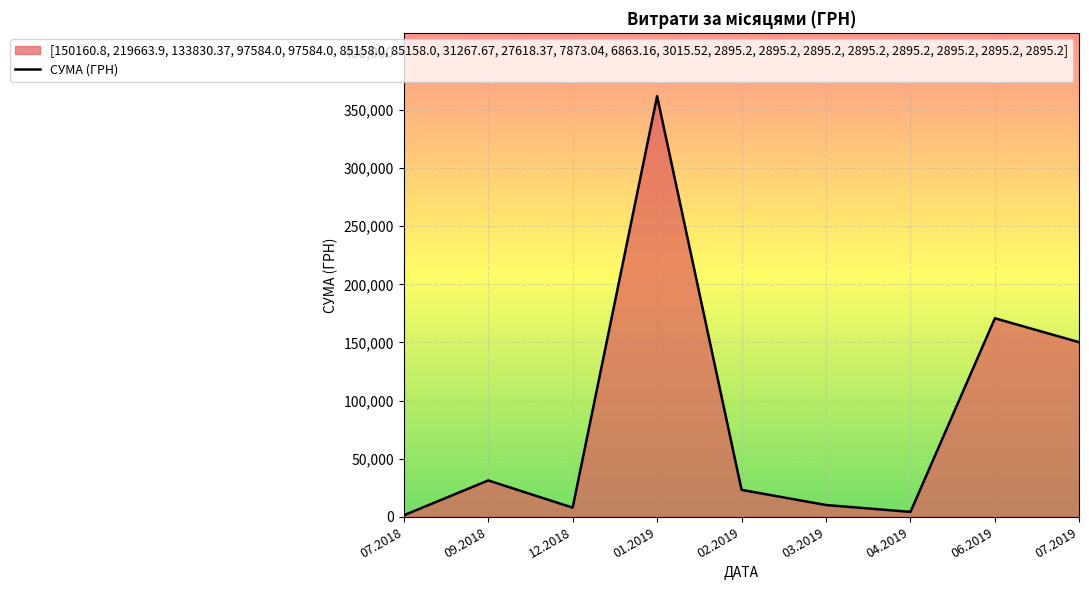

What is the difference between the maximum and minimum values?

360606.4